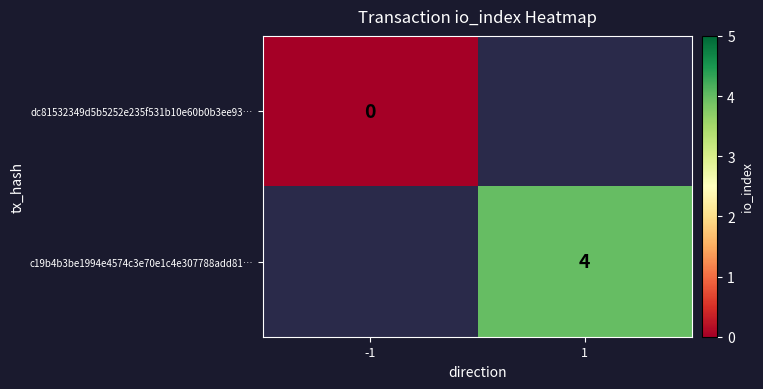

True or false: c19b4b3be1994e4574c3e70e1c4e307788add81… has a value of 4 at 1.

True